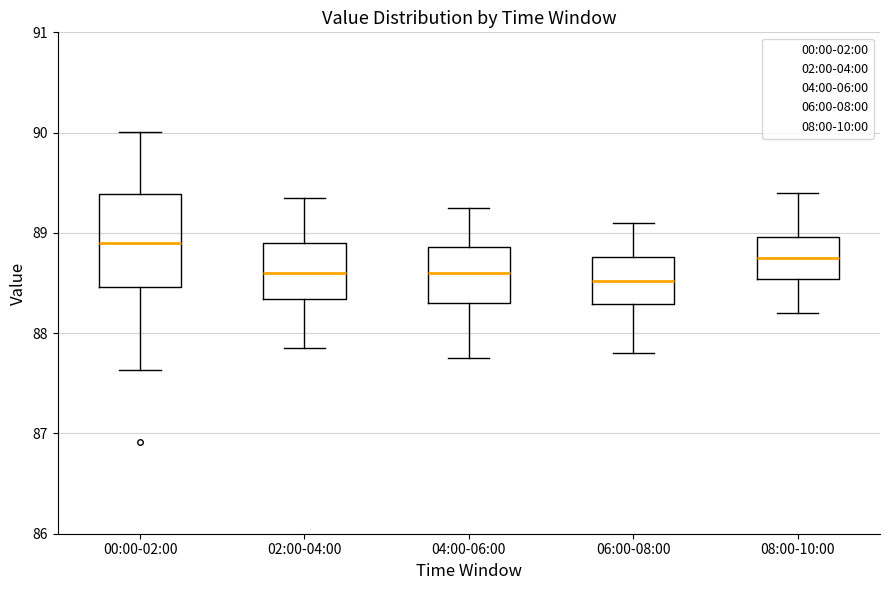

Comparing the boxes themselves (not the whiskers), which one is the tallest?

00:00-02:00